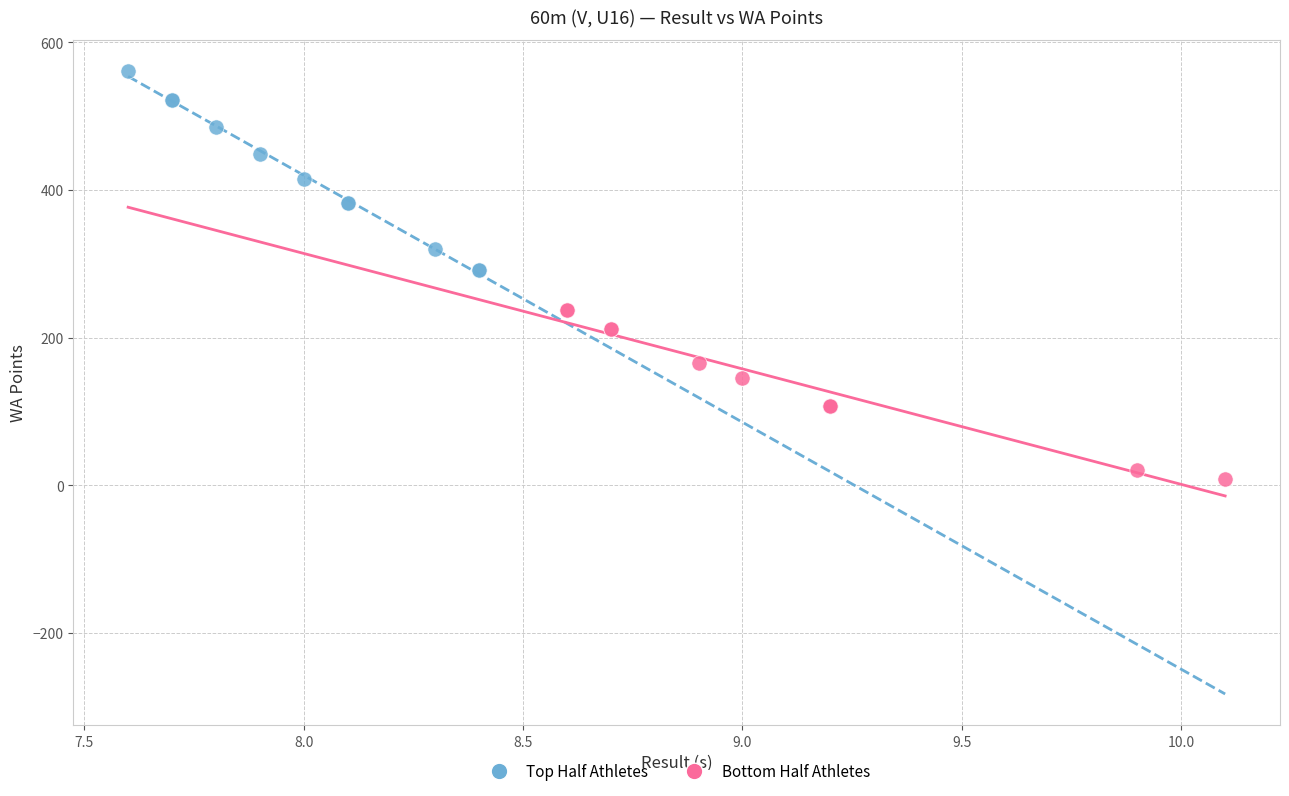

Which series contains the highest Y value?

Top Half Athletes